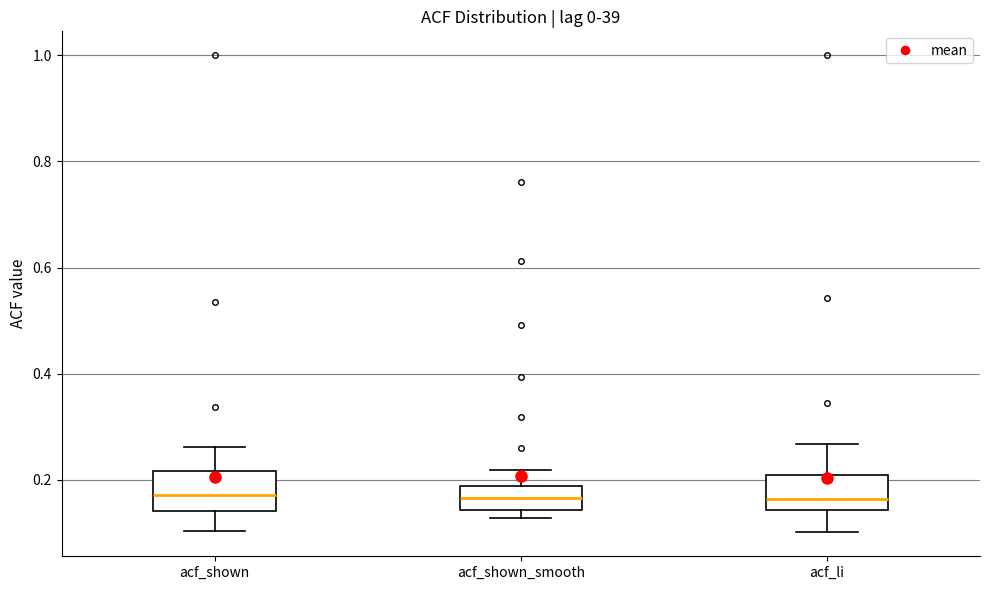

Reading left to right, read every box against the y-axis: the position of its median line, the range the box covers, and the ends of its whiskers. The values are not printed on the chart, so give them approximately, as read against the axis.

acf_shown: median 0.18, box 0.14 to 0.22, whiskers 0.10 to 0.26
acf_shown_smooth: median 0.16, box 0.14 to 0.18, whiskers 0.12 to 0.22
acf_li: median 0.16, box 0.14 to 0.20, whiskers 0.10 to 0.26